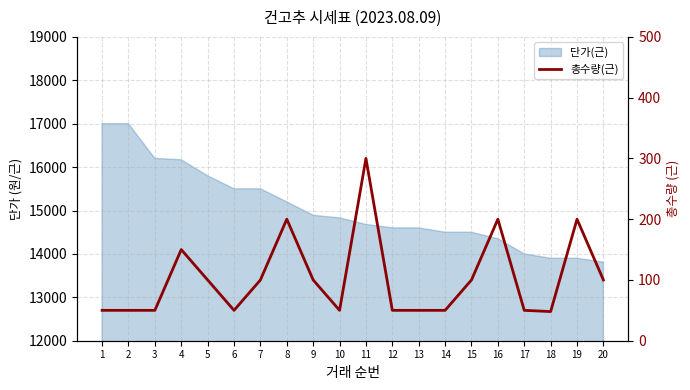

How many points are lower than both their immediate neighbors (excluding endpoints)?

3